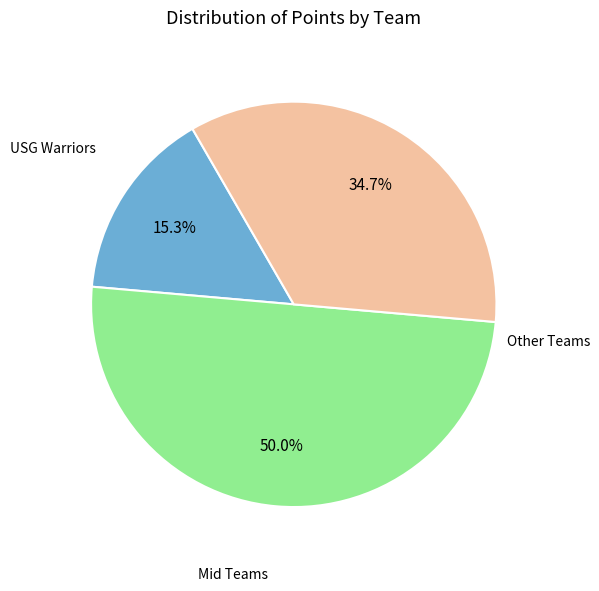

What is the largest slice in the pie chart?

Mid Teams